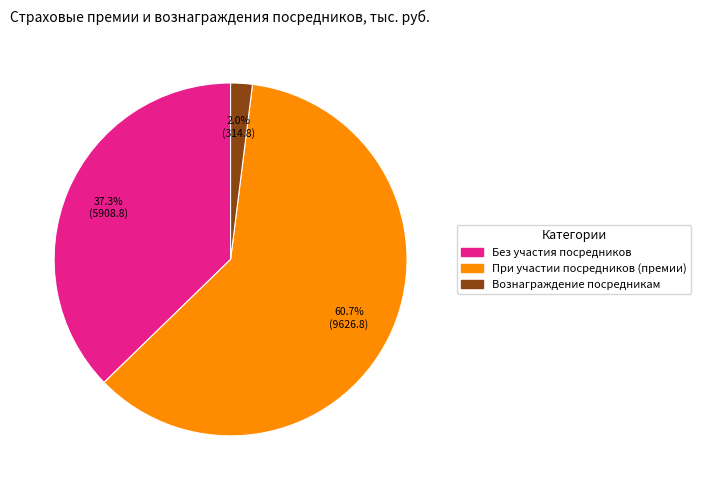

What percentage do При участии посредников (премии) and Без участия посредников together represent?

98.0%